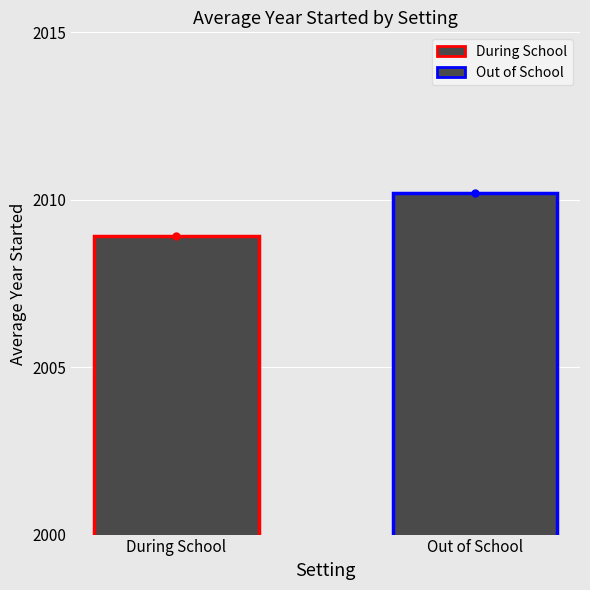

What is the sum of all values?

4019.1